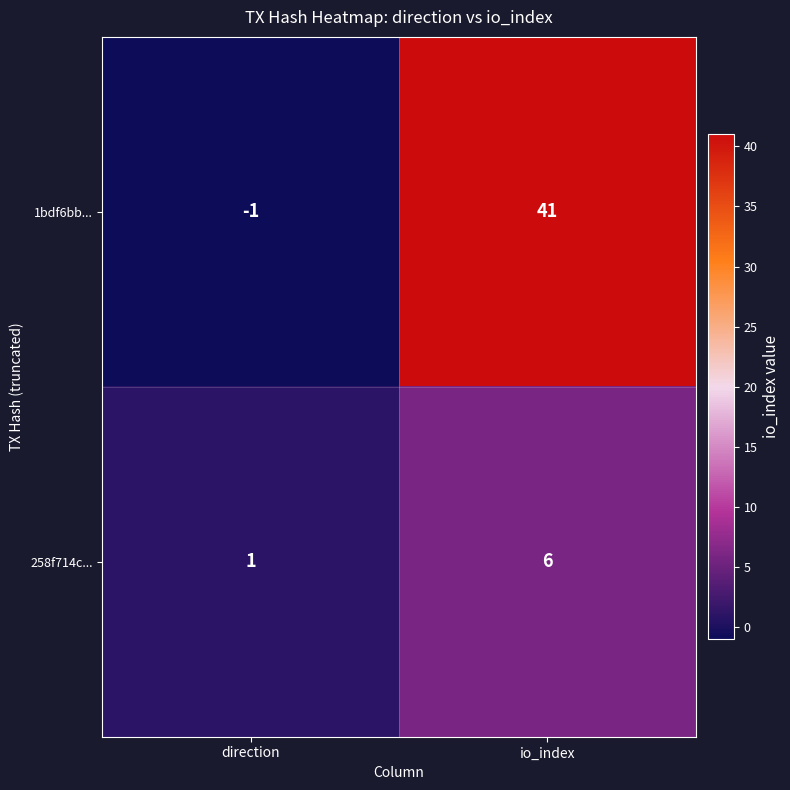

Which category has the highest value across all series?

io_index